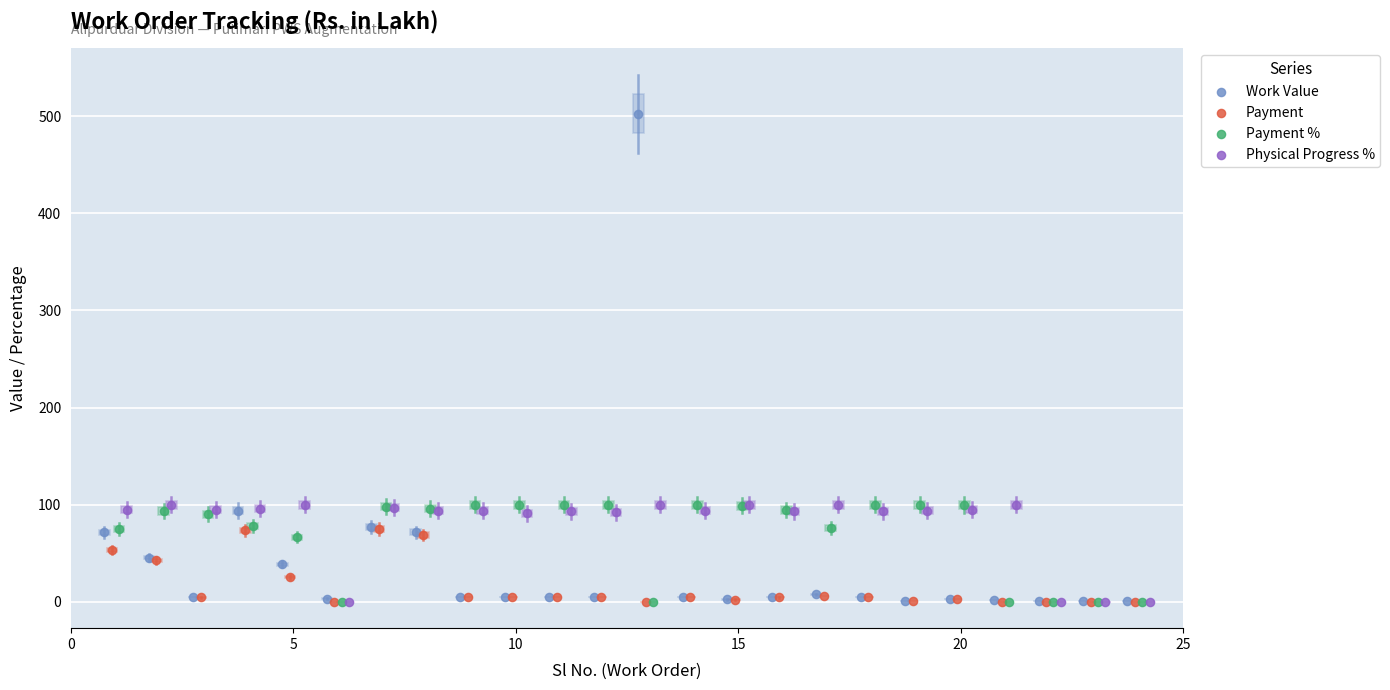

Which series has the widest spread of Y values?

Work Value